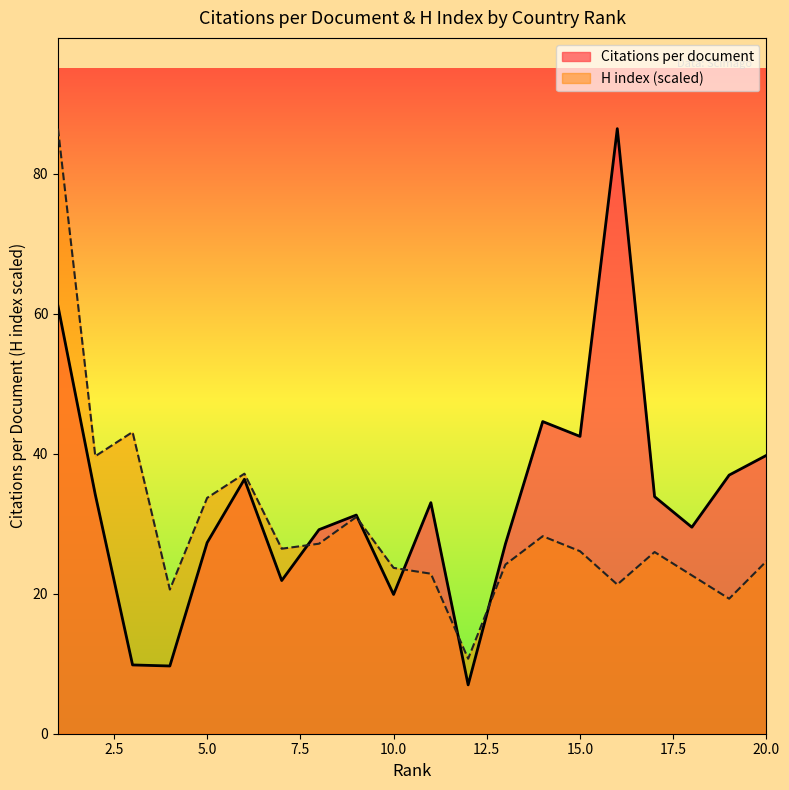

In H index, how many points are lower than both neighbors (excluding endpoints)?

6